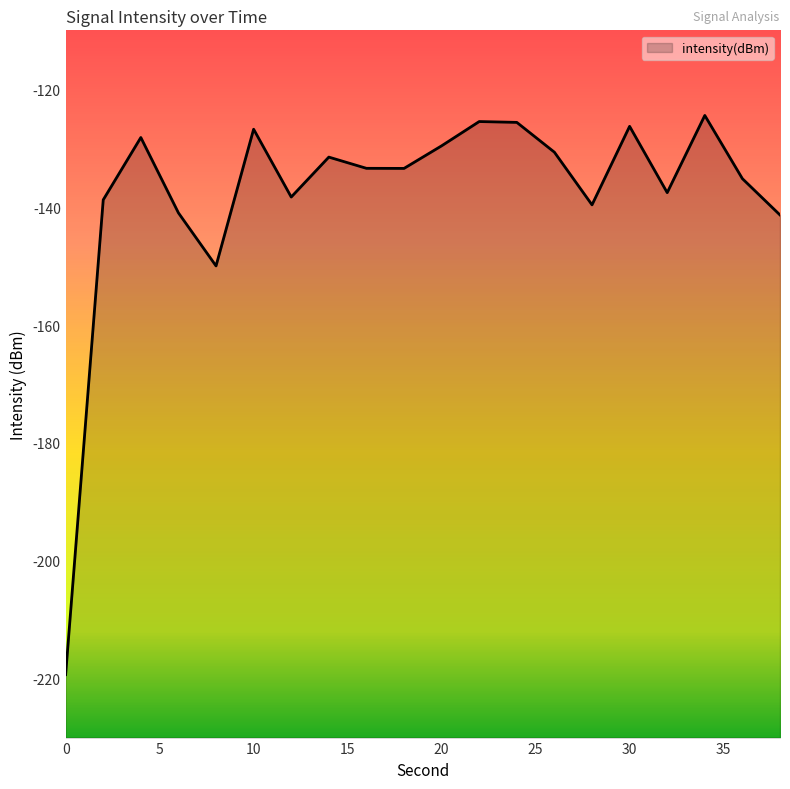

What is the value of the 20th point from the left?

-141.3